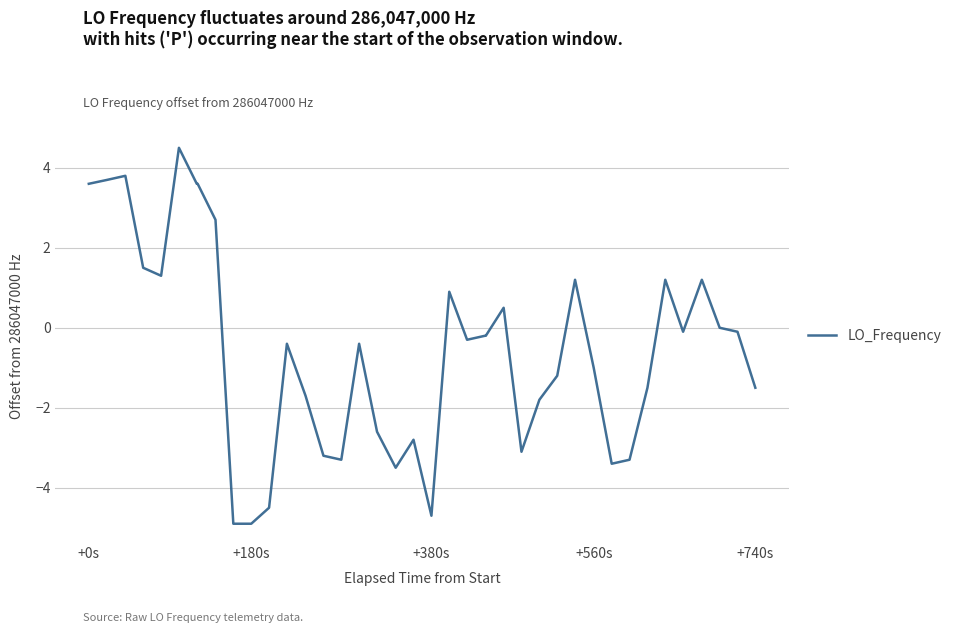

What is the minimum value shown in the chart?

-4.9